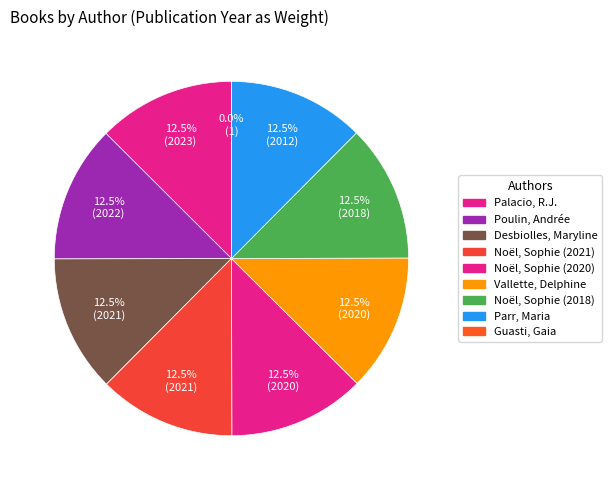

Do Parr, Maria and Desbiolles, Maryline together represent more than half of the pie?

No